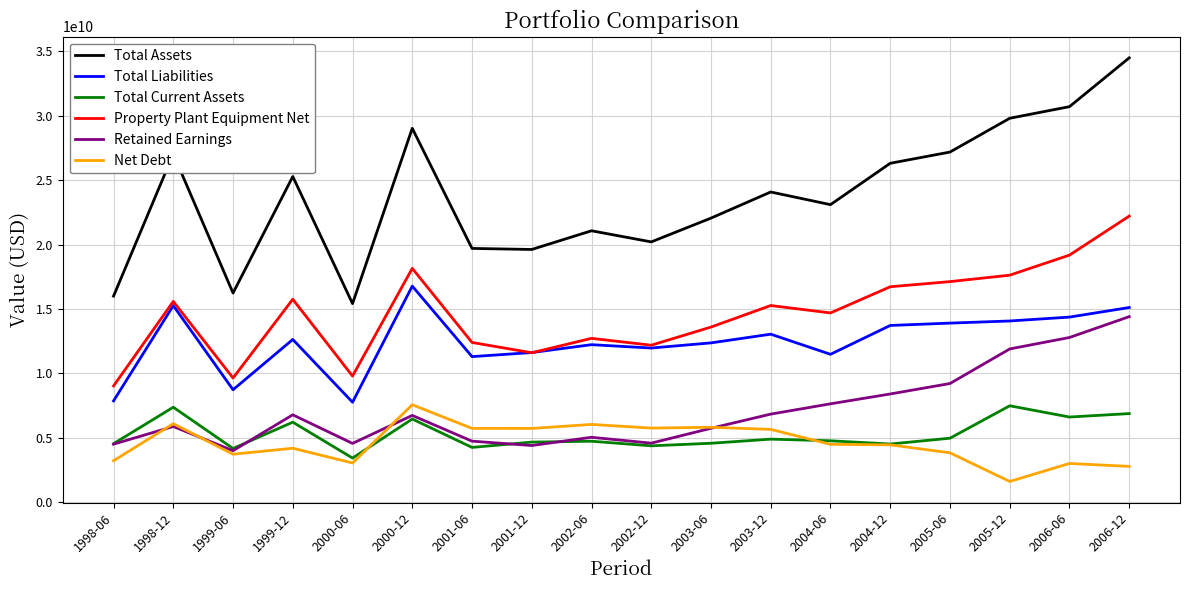

At which category is the sum across all series the highest?

2006-12